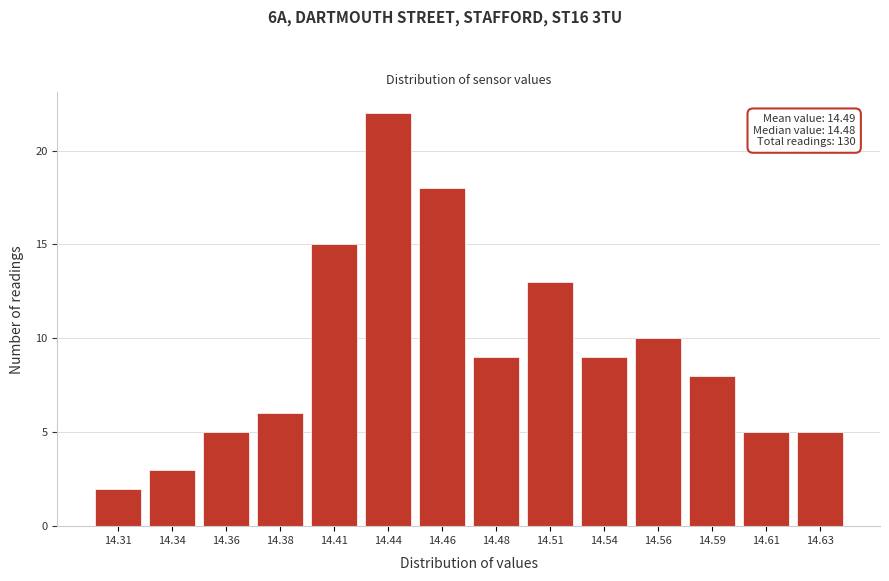

Reading left to right, what are all the values shown in this chart?

14.31=2	14.34=3	14.36=5	14.38=6	14.41=15	14.44=22	14.46=18	14.48=9	14.51=13	14.54=9	14.56=10	14.59=8	14.61=5	14.63=5